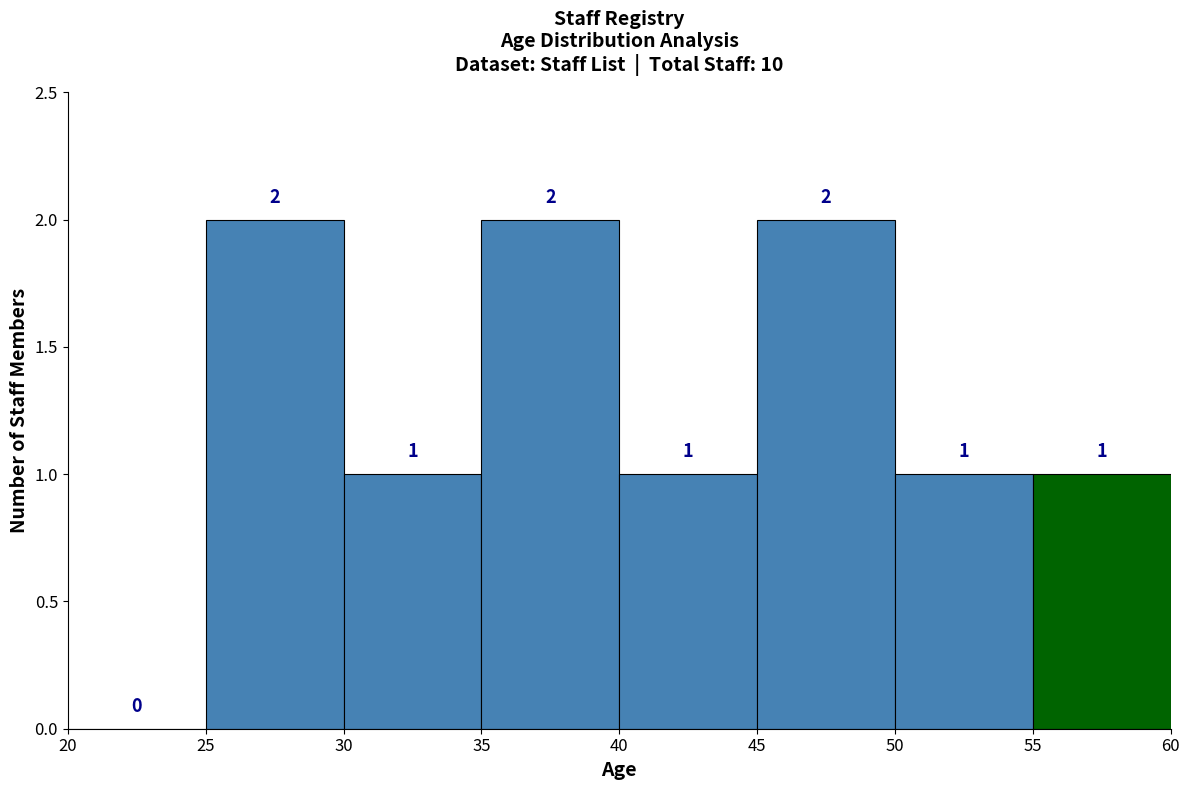

Reading left to right, list every bar in this chart as the range it spans on the x-axis followed by its height.

20 to 25: 0
25 to 30: 2
30 to 35: 1
35 to 40: 2
40 to 45: 1
45 to 50: 2
50 to 55: 1
55 to 60: 1